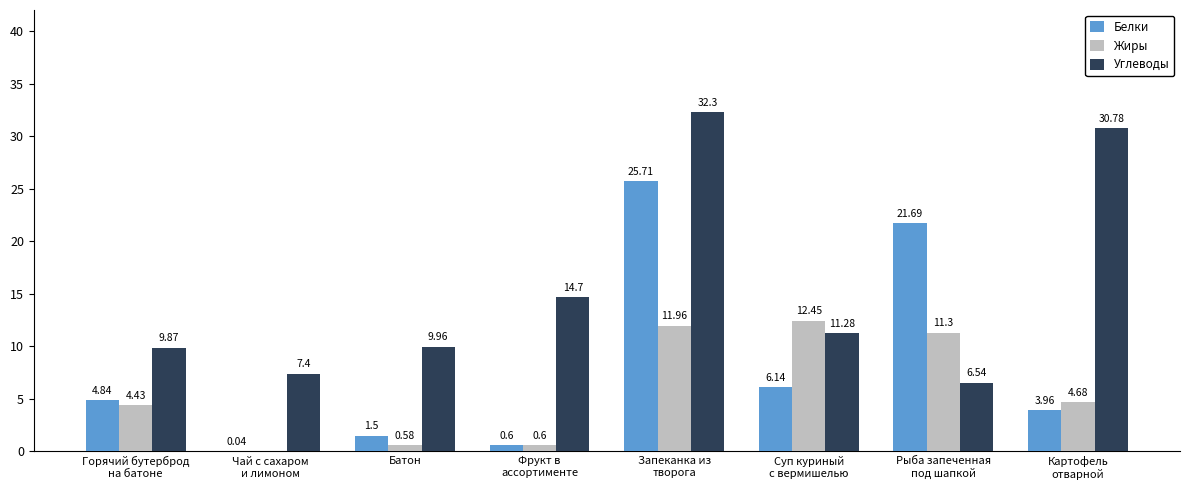

What is the sum of all Белки values?

64.5